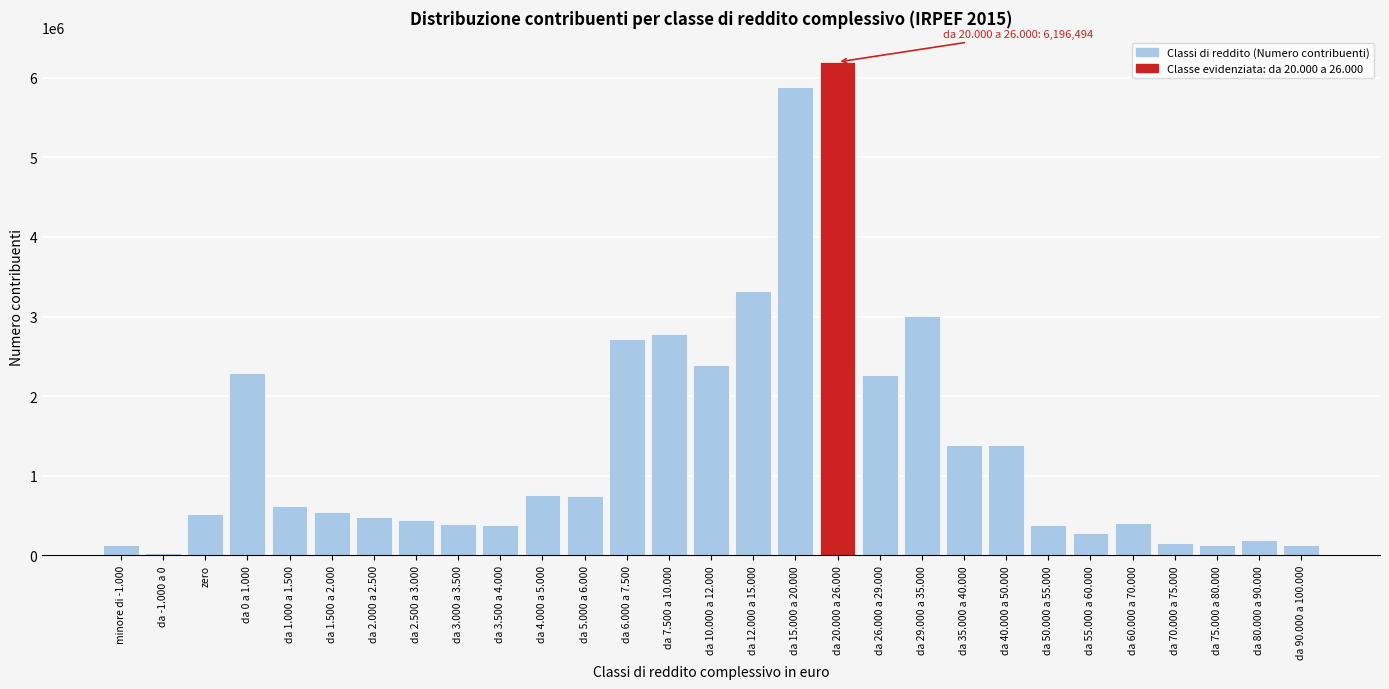

What is the ratio of the value at da 12.000 a 15.000 to the value at da 6.000 a 7.500?

1.2